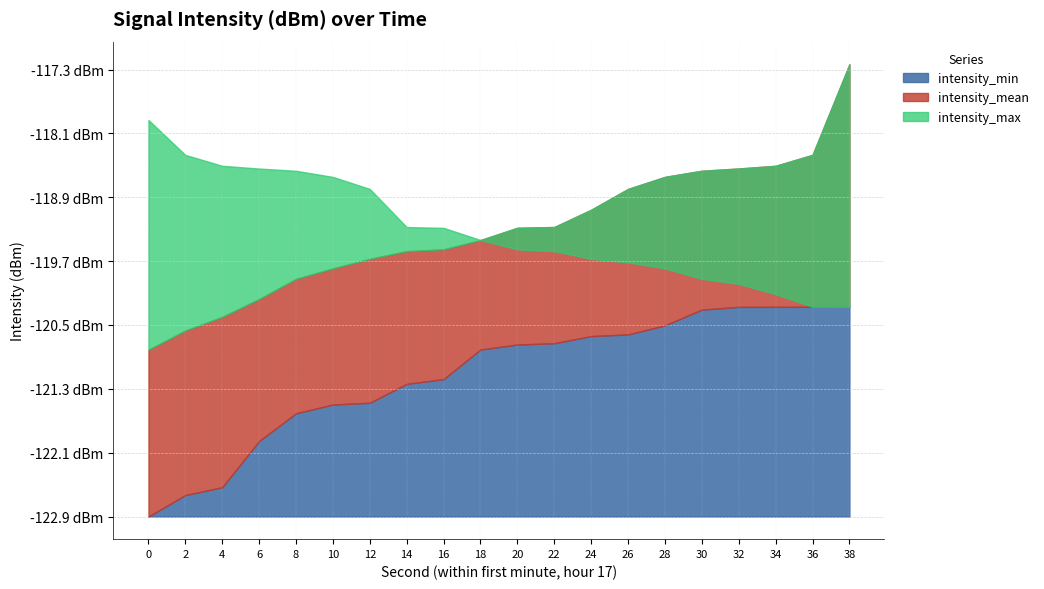

What are all the series names shown in the legend?

intensity_min, intensity_mean, intensity_max